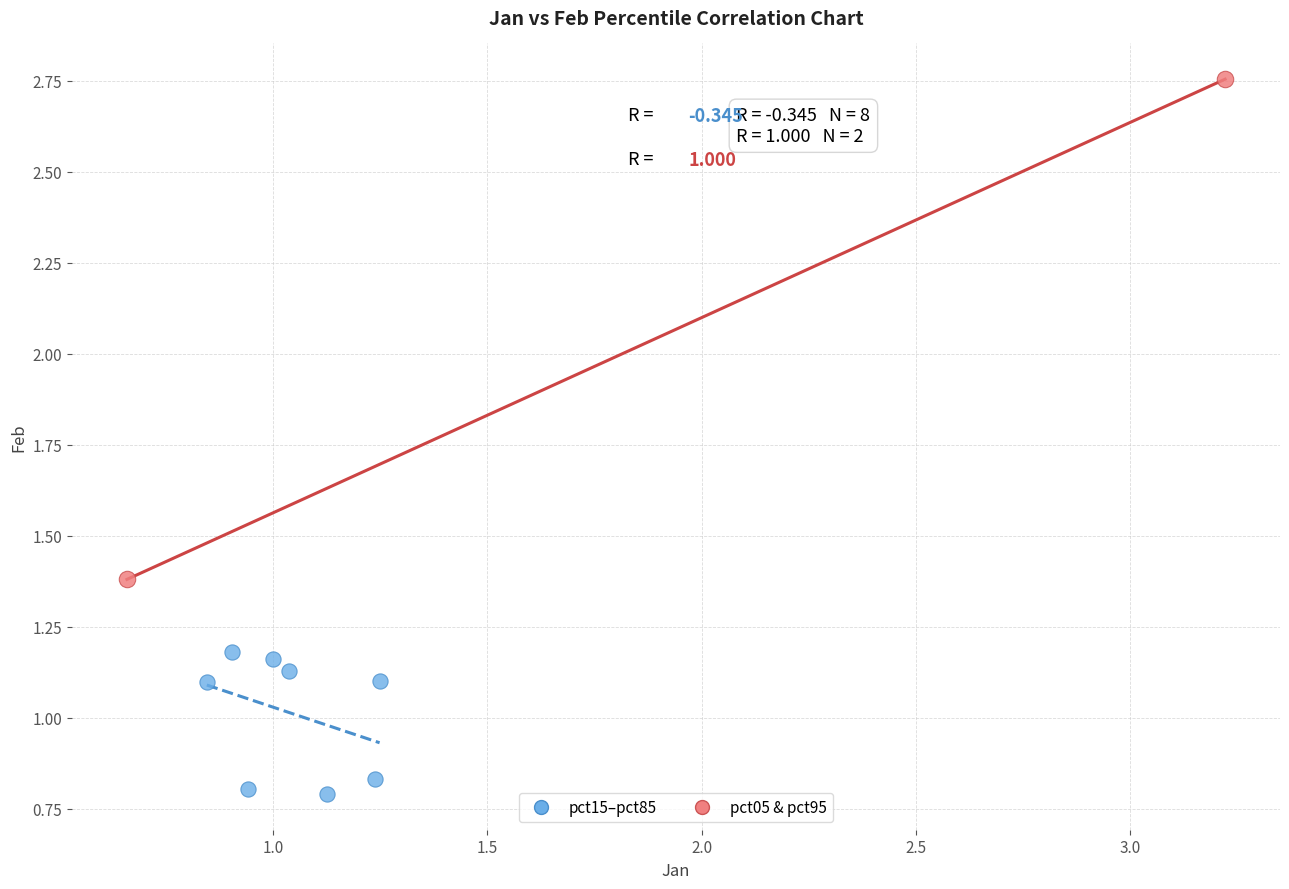

Which series contains the highest Y value?

pct05 & pct95